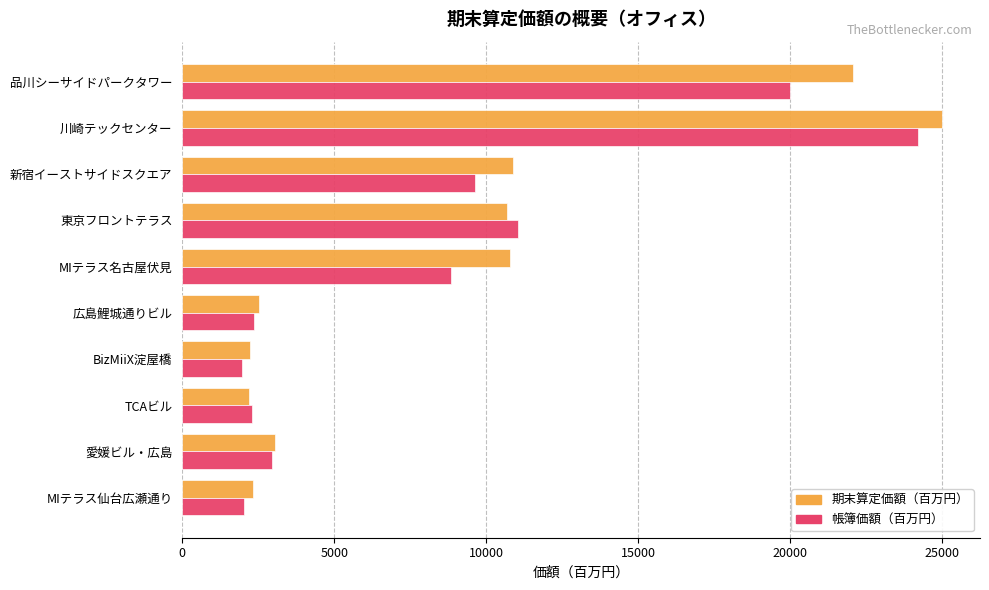

How many data points in 期末算定価額（百万円） are less than 10692?

5